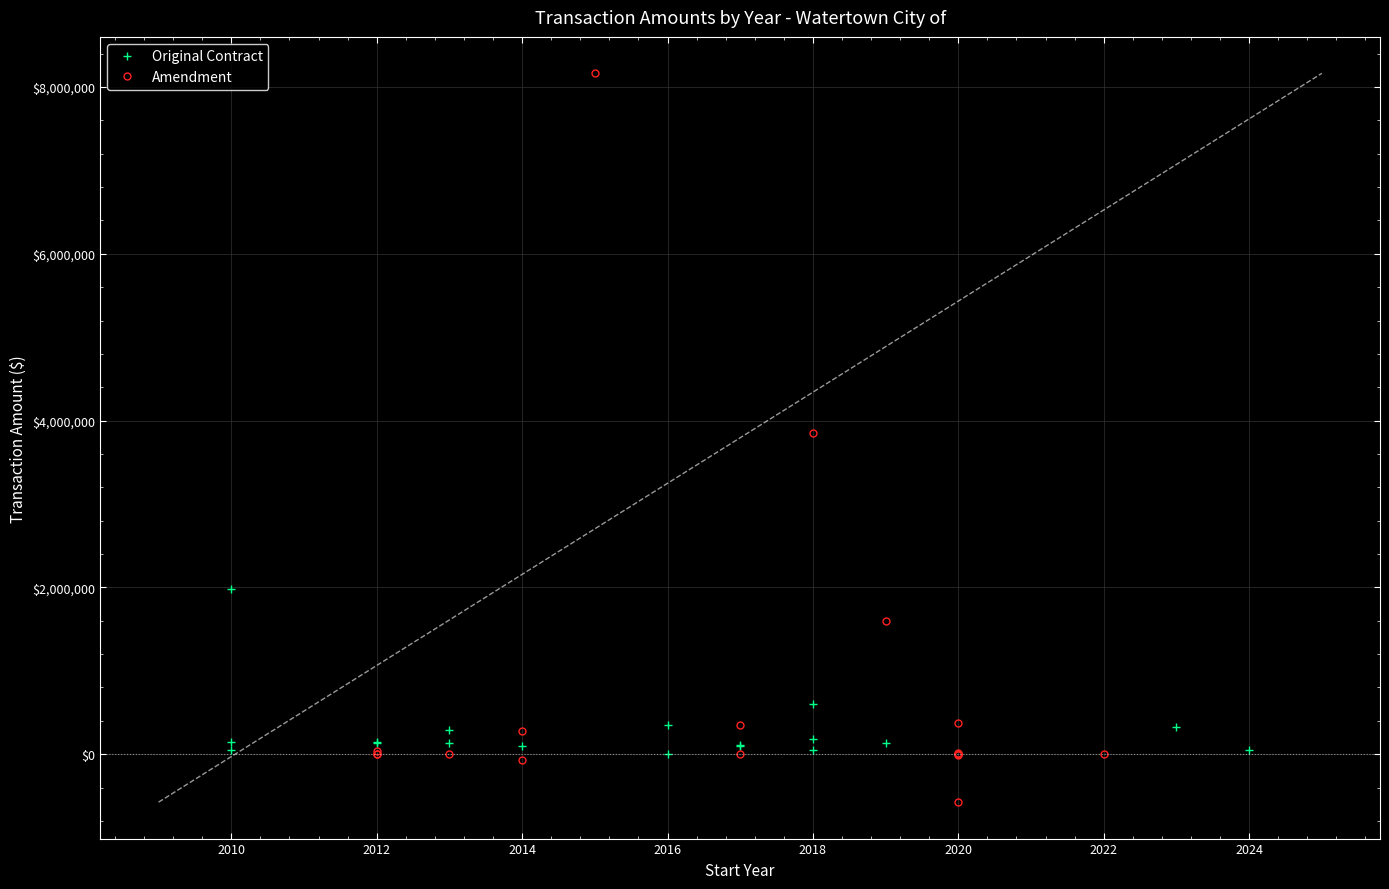

At which category does Amendment reach its first local valley?

2014